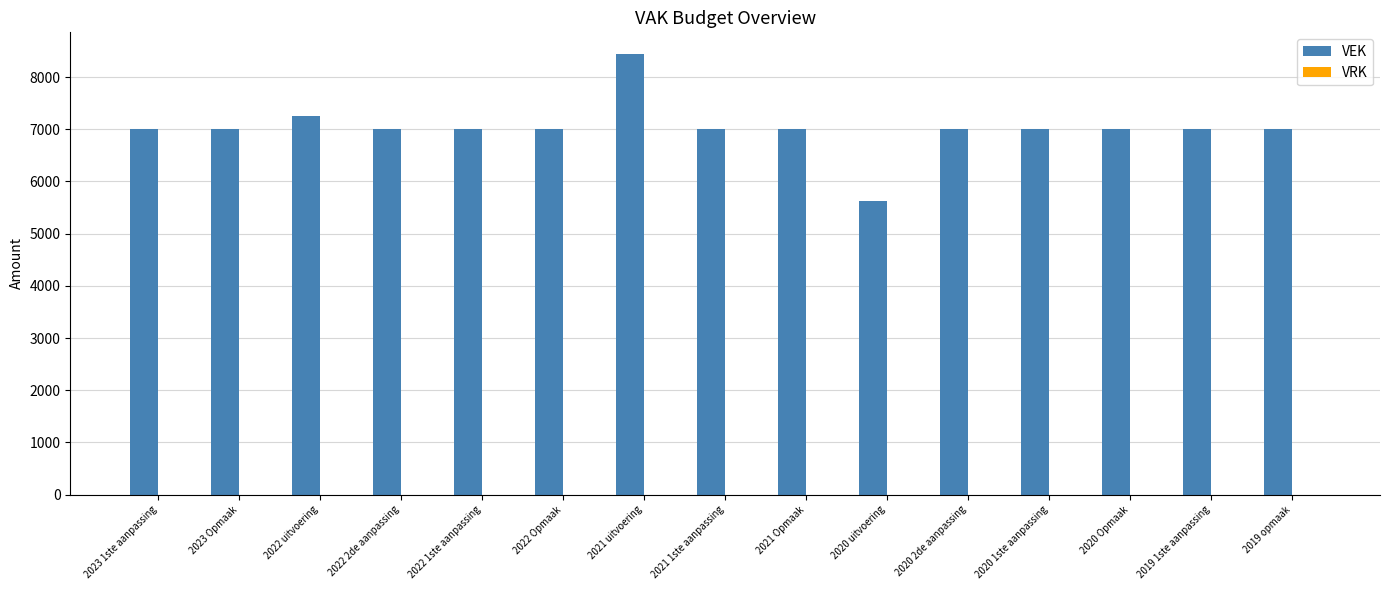

Which category has the highest value across all series?

2021 uitvoering